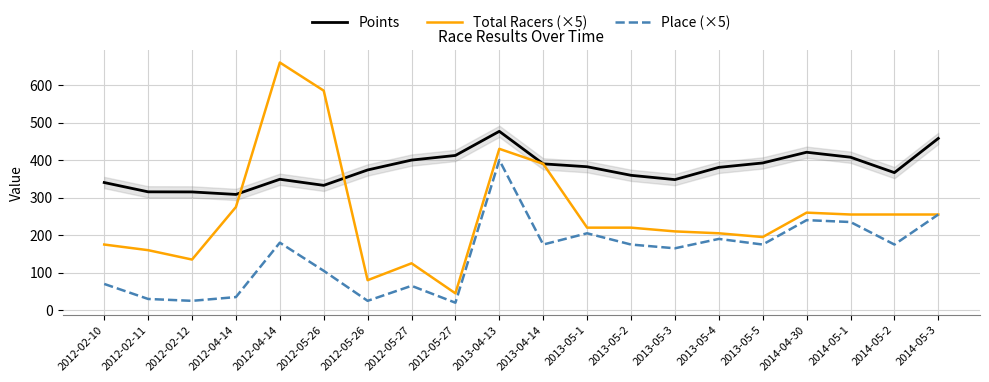

Which series has the largest total across all categories?

Points